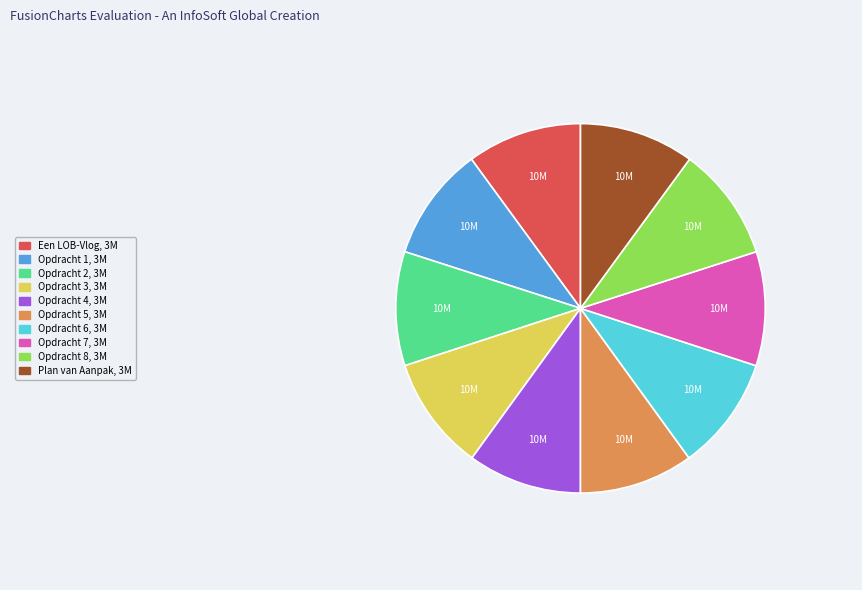

Is the sum of Opdracht 4 and Opdracht 3 greater than half?

No